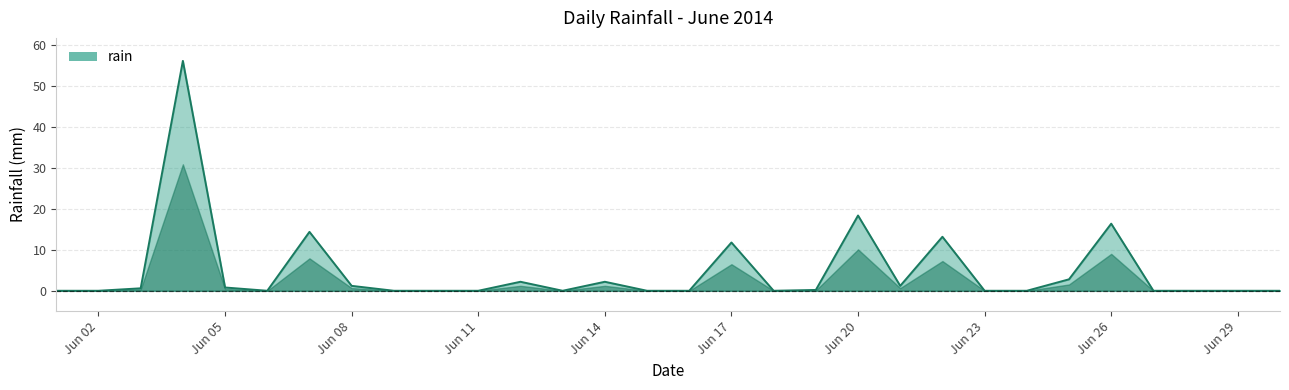

What is the maximum value shown in the chart?

56.2